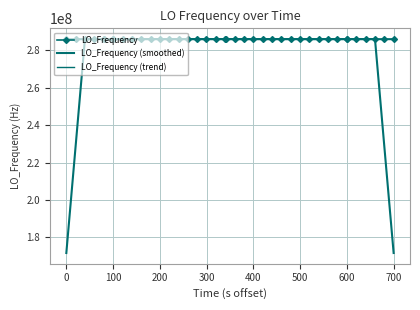

How many values in the LO_Frequency (trend) series are below 286047000?

11